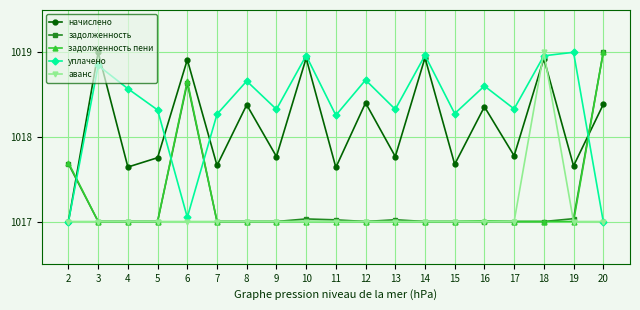

At which category is the sum across all series the highest?

18